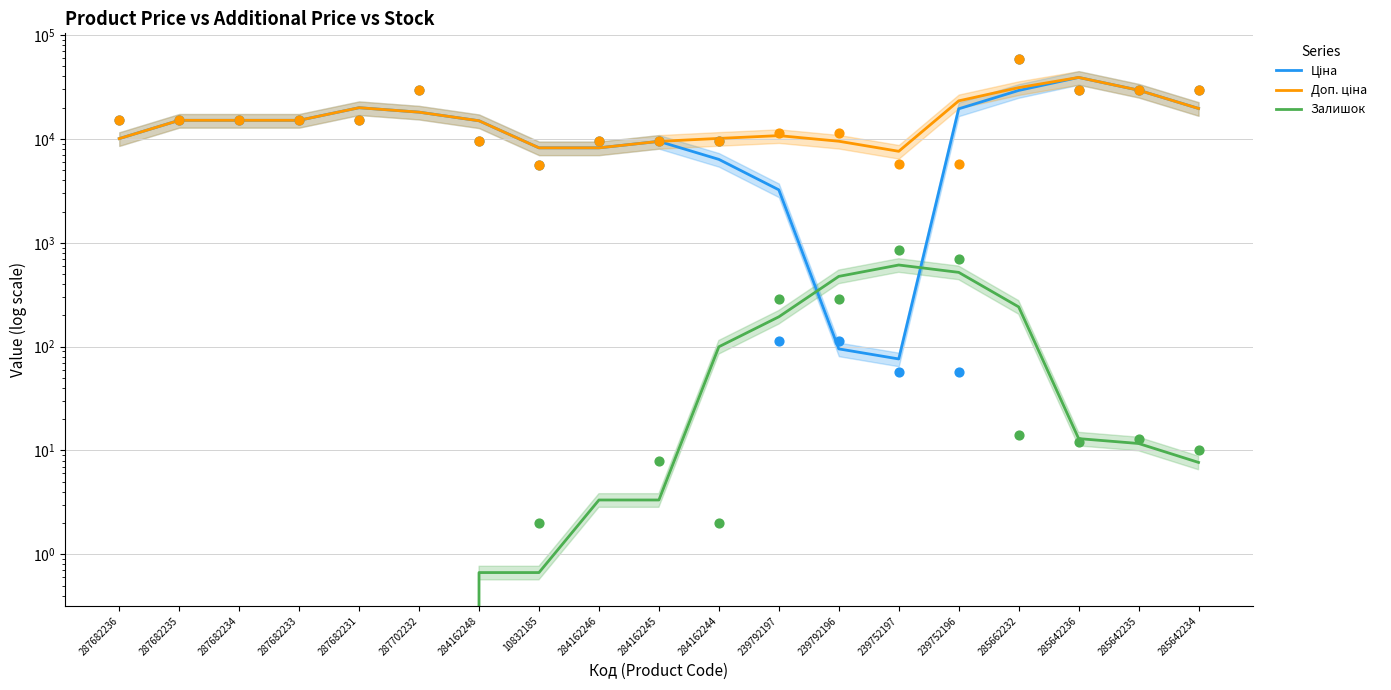

Is the value of Залишок at 287682236 greater than the value of Ціна at 287702232?

No